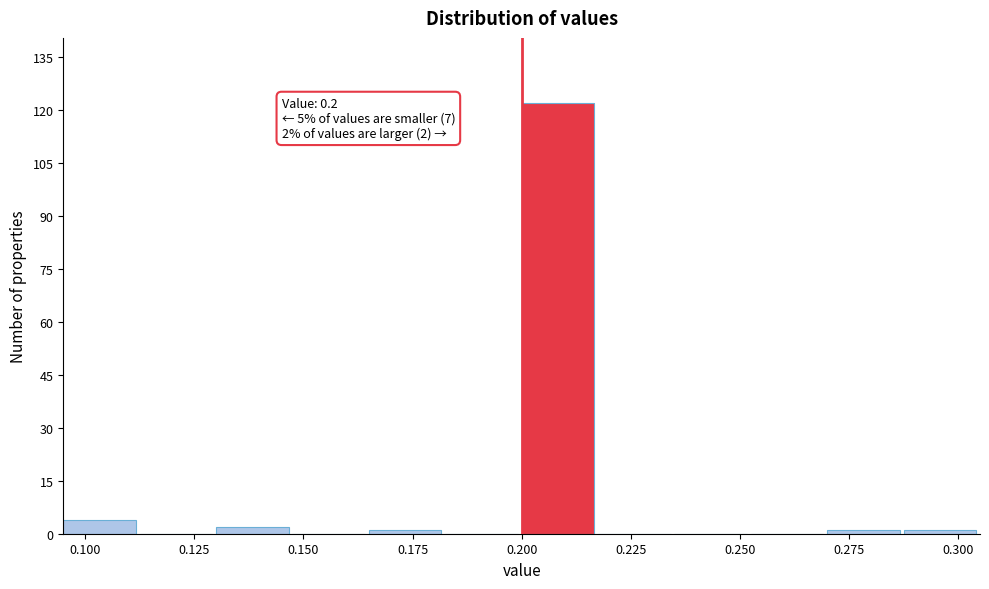

Read against the x-axis, roughly where is the centre of the tallest bar?

0.210